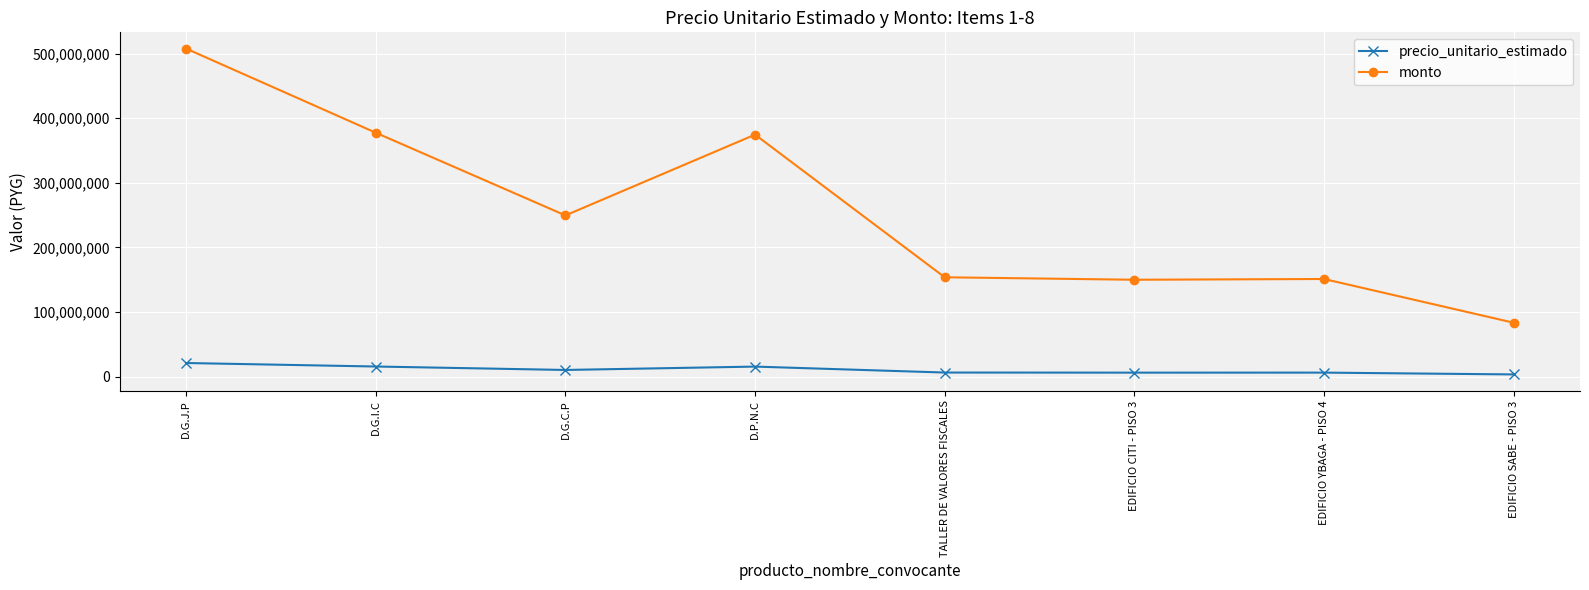

List the series in order of their peak value, lowest first.

precio_unitario_estimado, monto